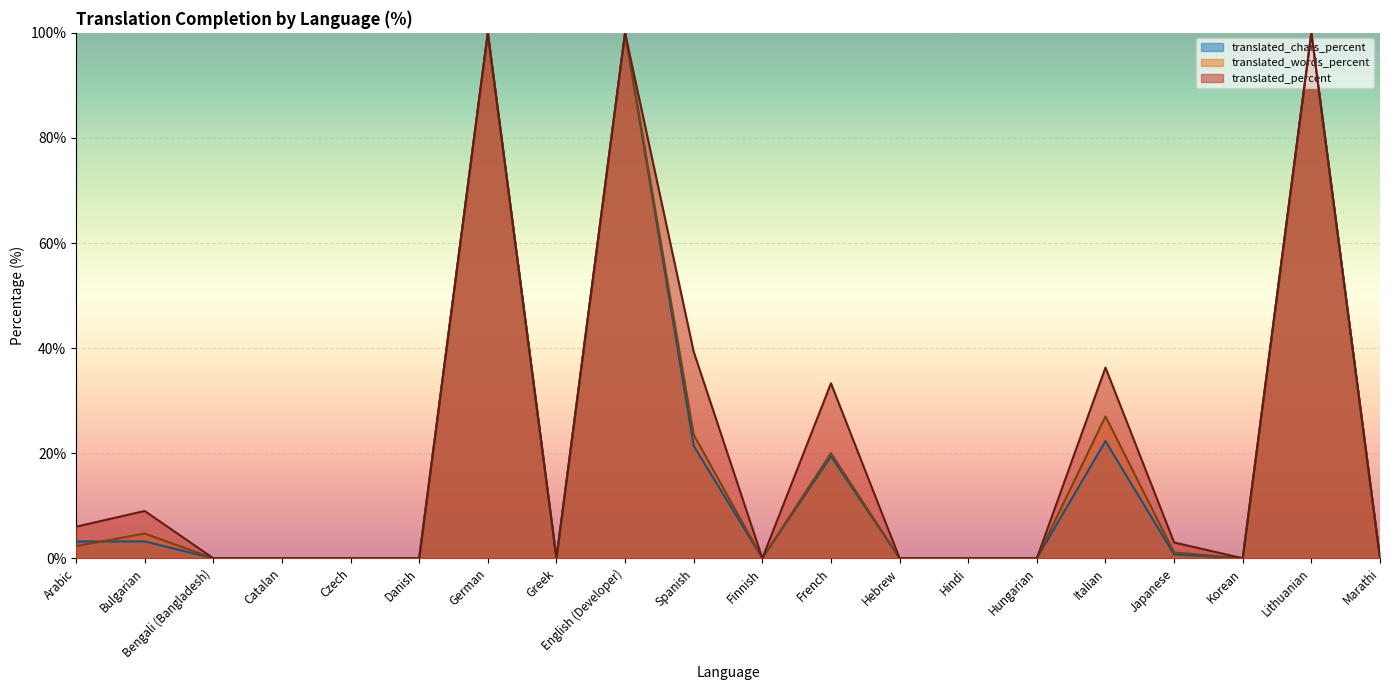

True or false: translated_percent and translated_words_percent cross at least once.

False